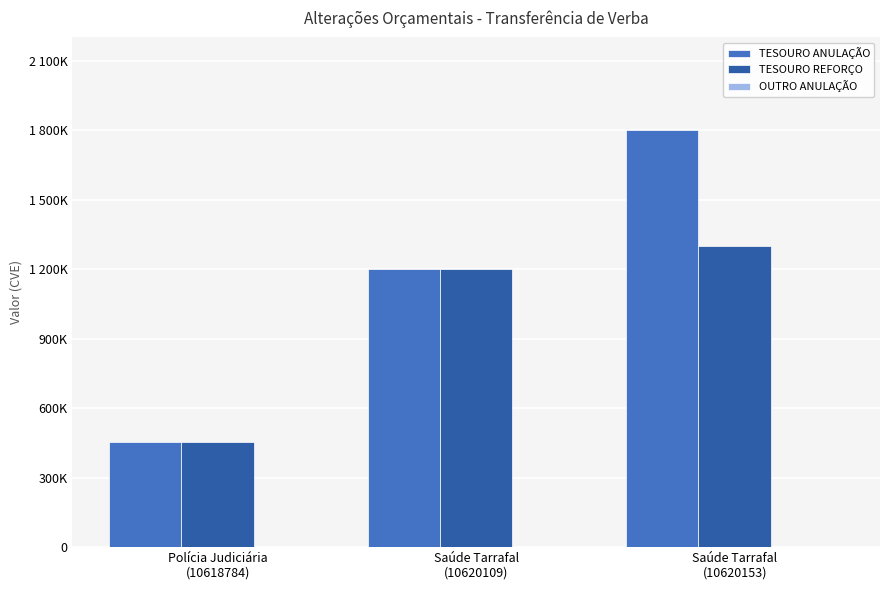

Is it true that TESOURO ANULAÇÃO equals 455000 at Polícia Judiciária
(10618784)?

True